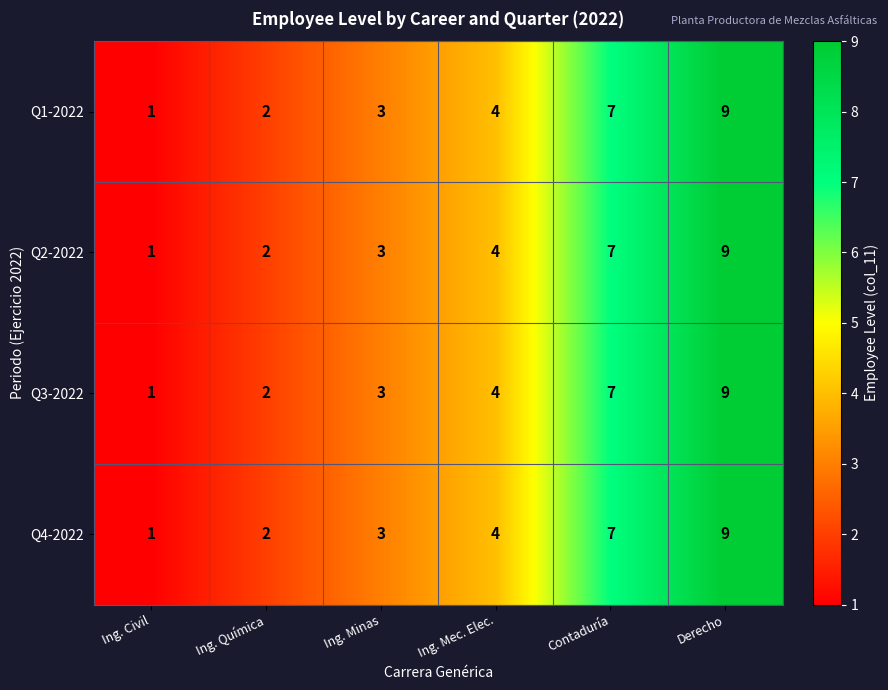

Count the Q3-2022 values in the range 2 to 7.

4